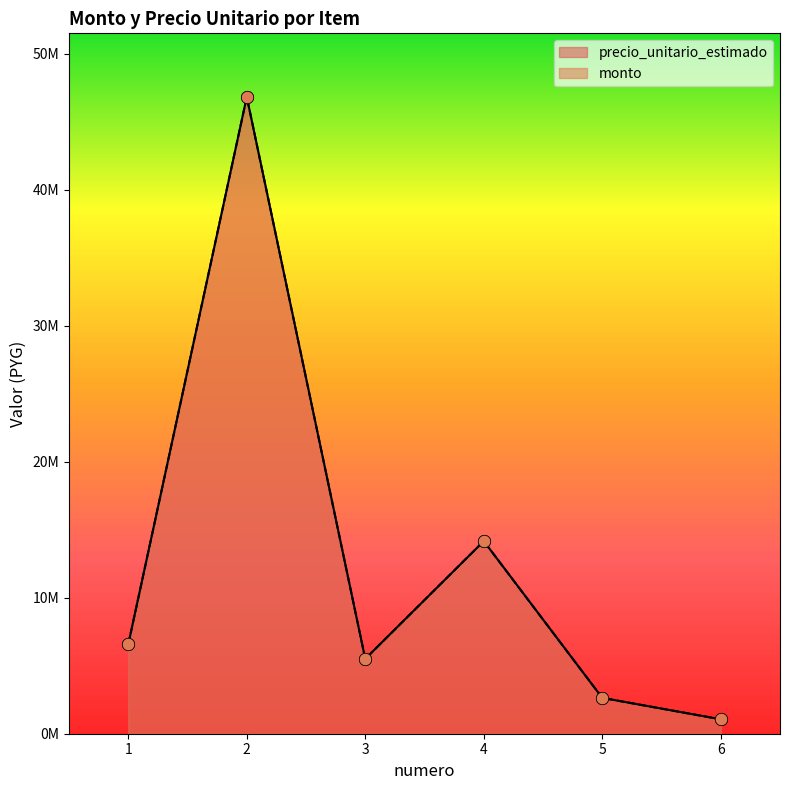

Is the value of monto at 2 greater than the value of precio_unitario_estimado at 4?

Yes